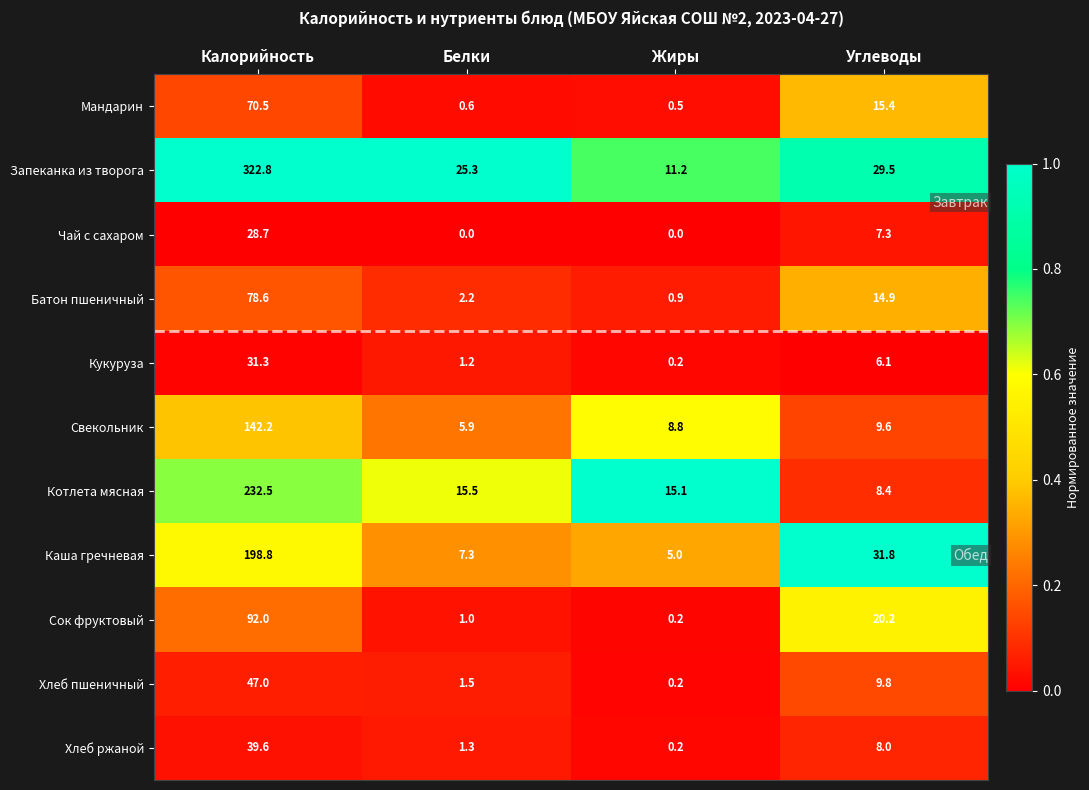

At which label is Чай с сахаром closest to 14?

Углеводы